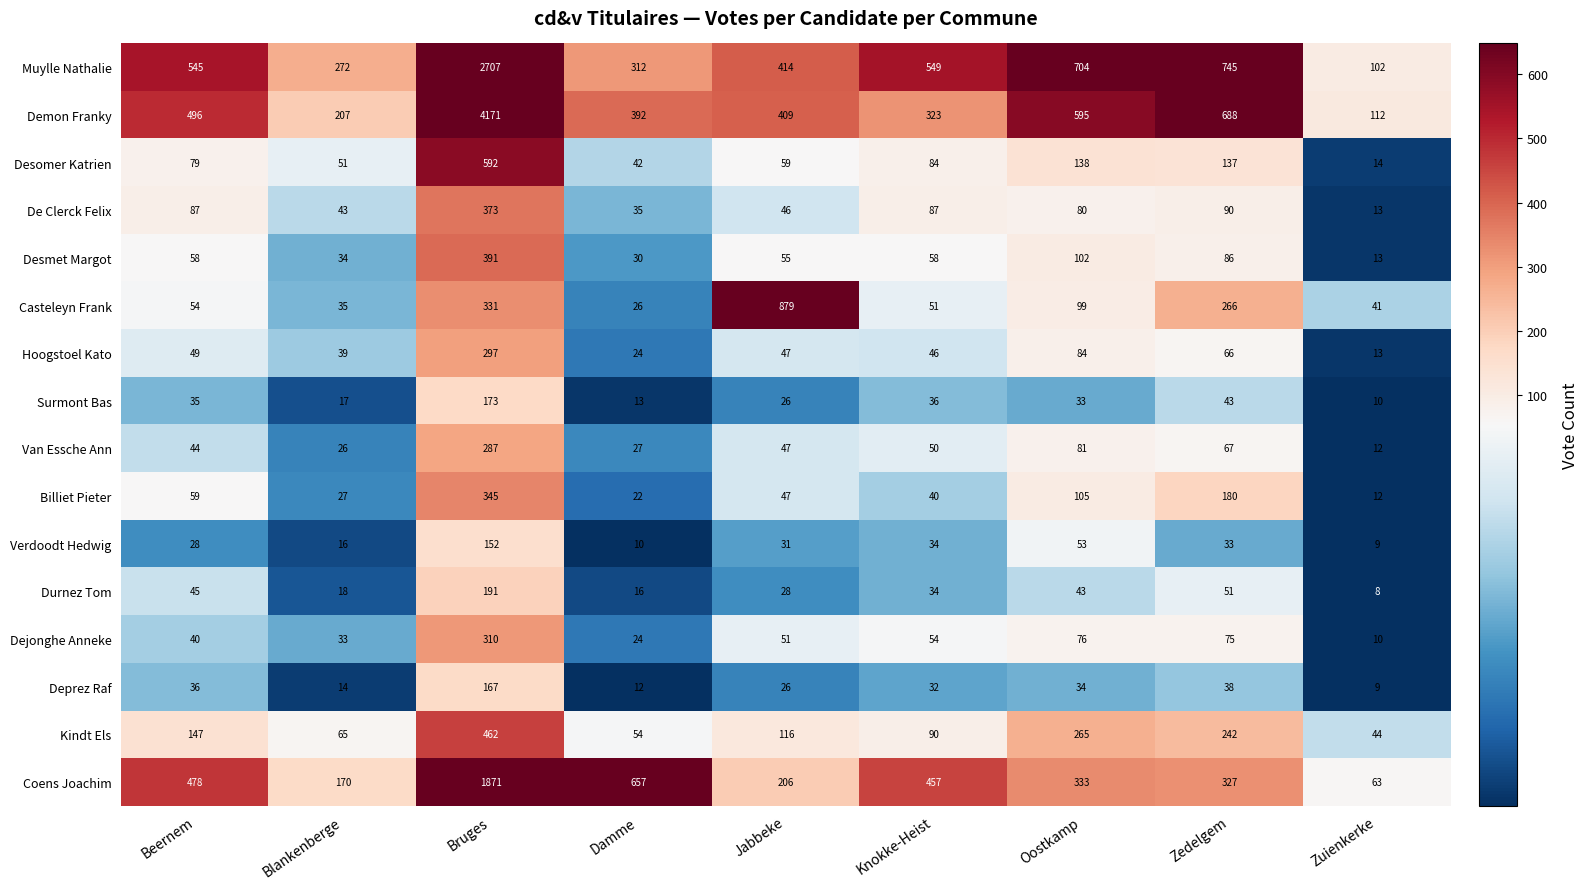

What is the total value across all series at Bruges?

12820